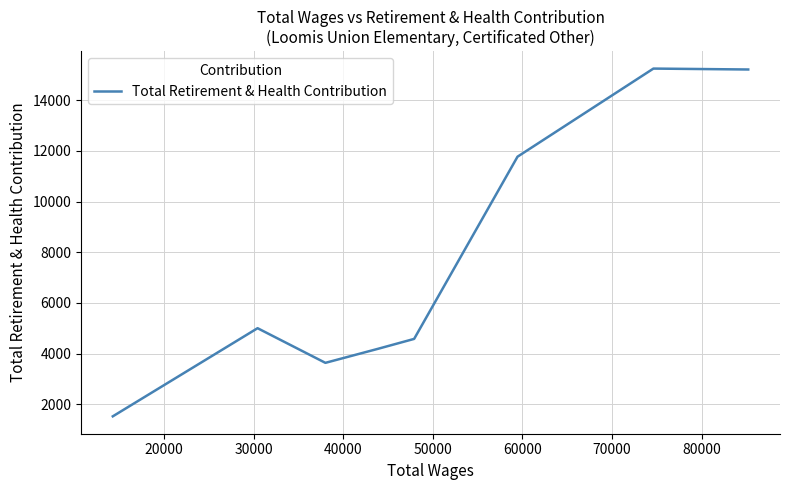

What is the difference between the maximum and minimum values?

13711